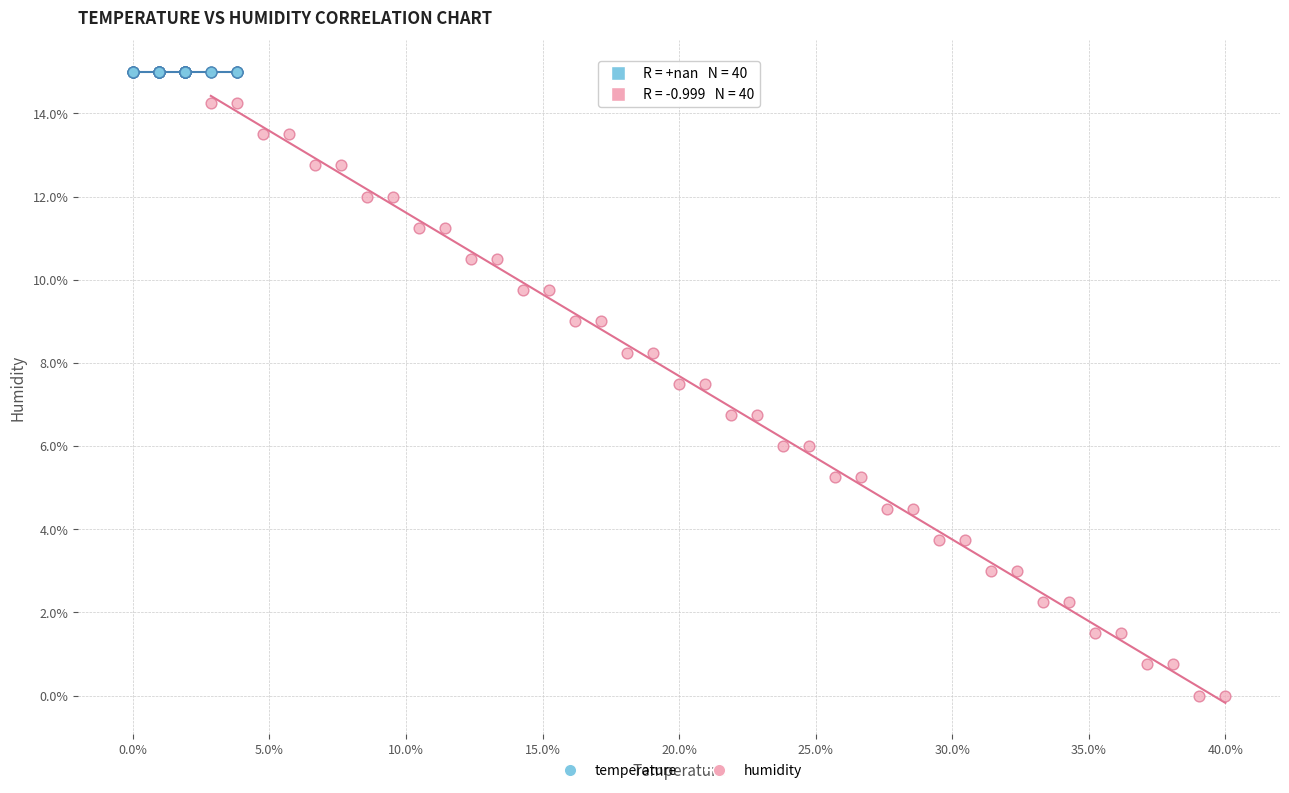

What are all the series names shown in the legend?

temperature, humidity